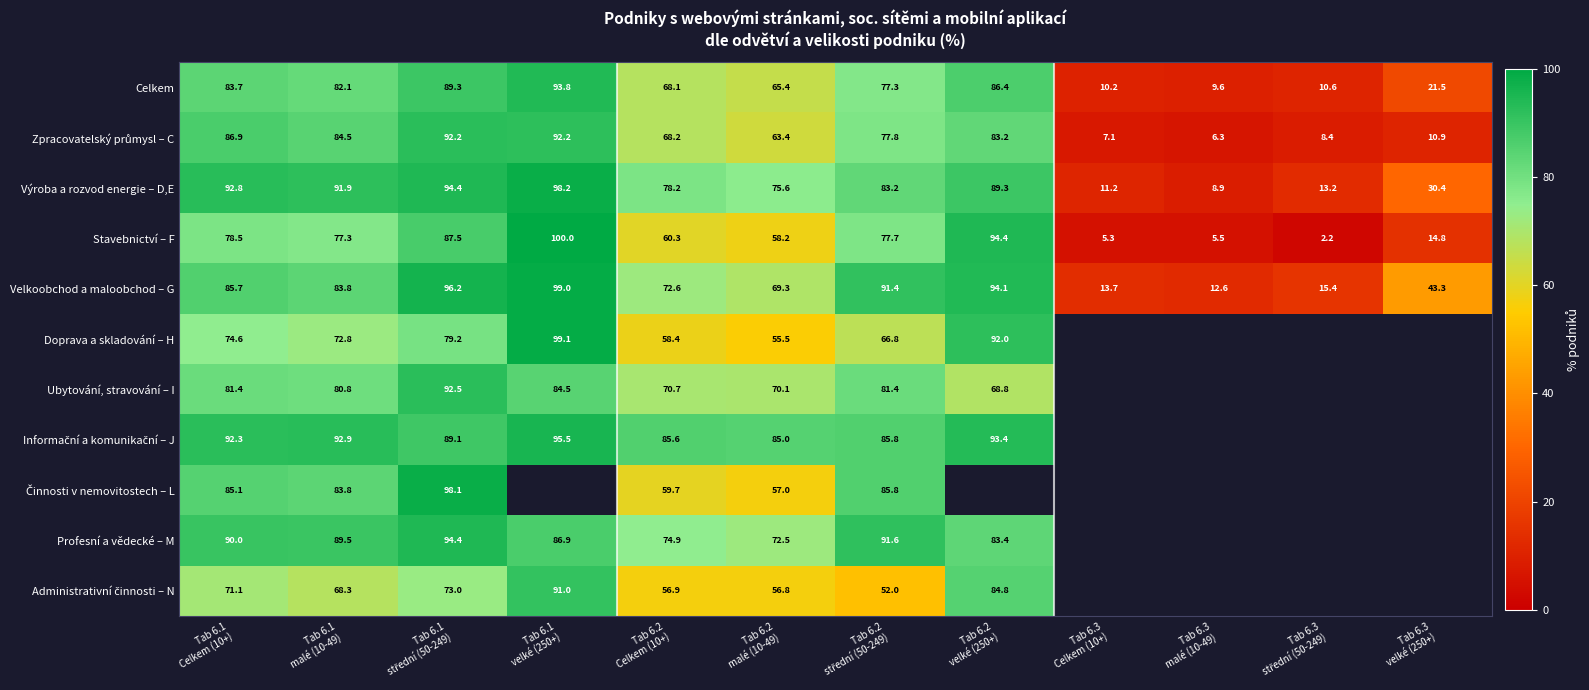

What is the maximum value shown in the chart?

100.0